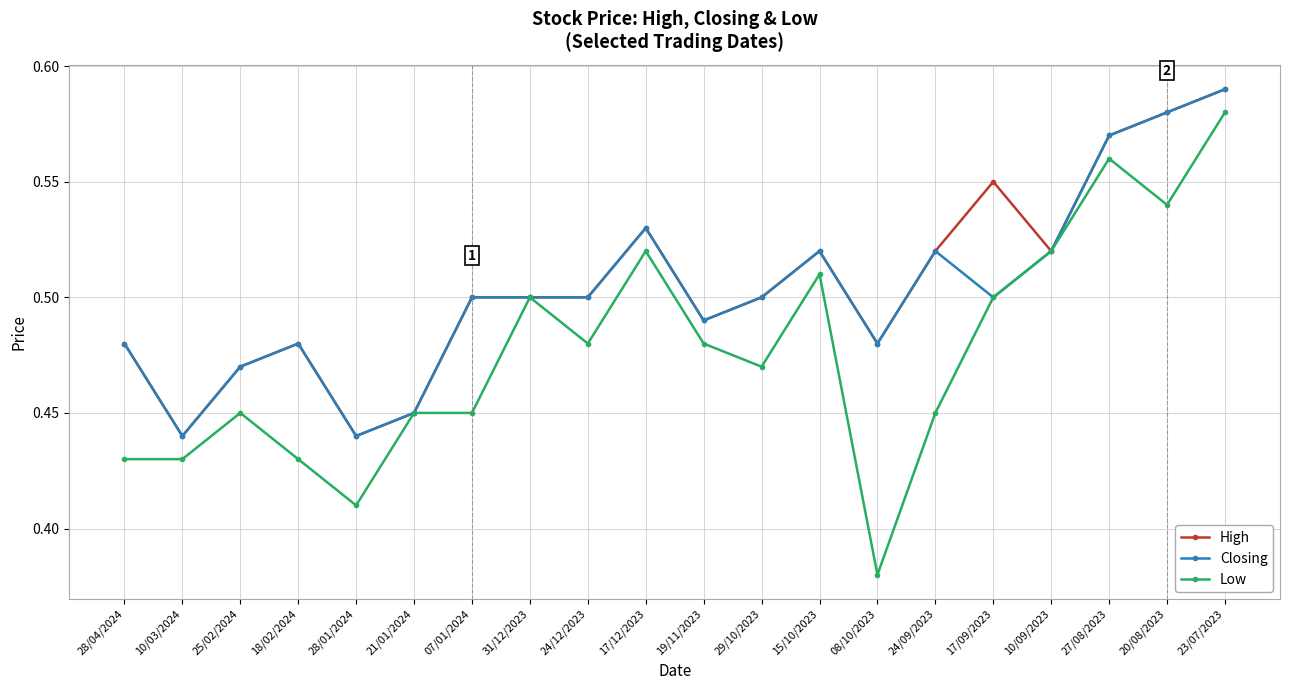

Is it true that High equals 0.5 at 07/01/2024?

True